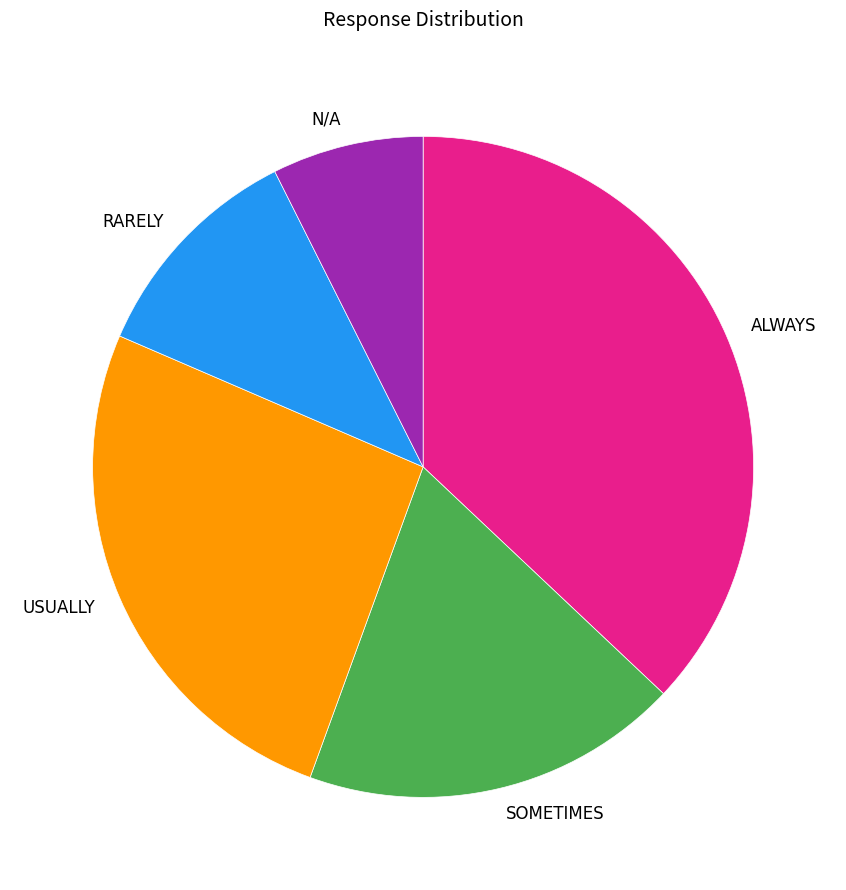

Which has a higher value, SOMETIMES or RARELY?

SOMETIMES